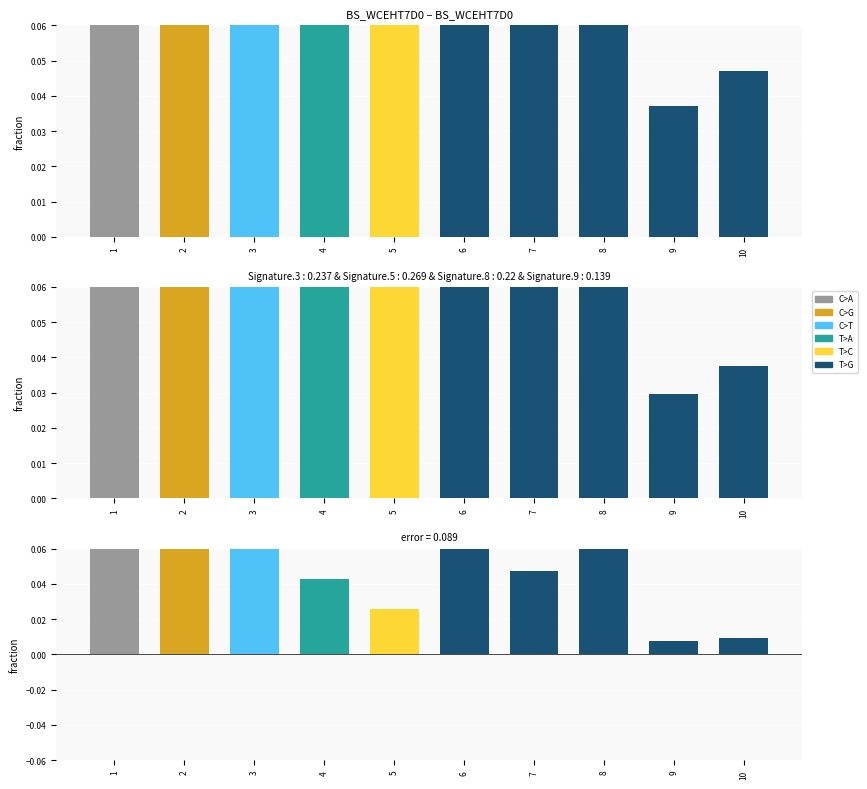

The value of C>A at 2 is 0.4. True or false?

False